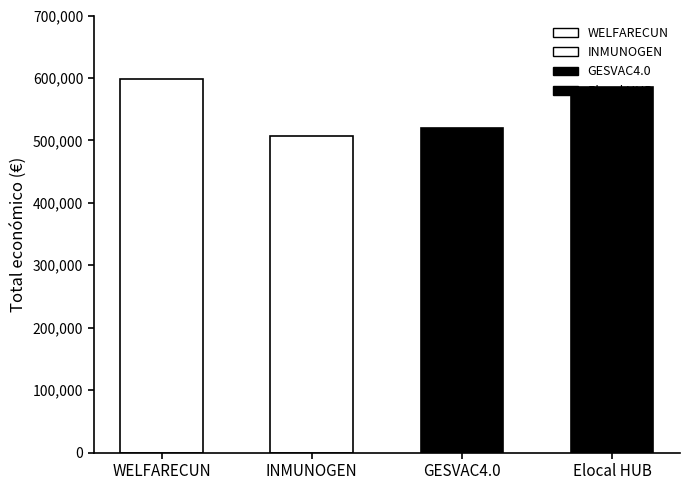

What is the change in value from GESVAC4.0 to Elocal HUB?

+66058